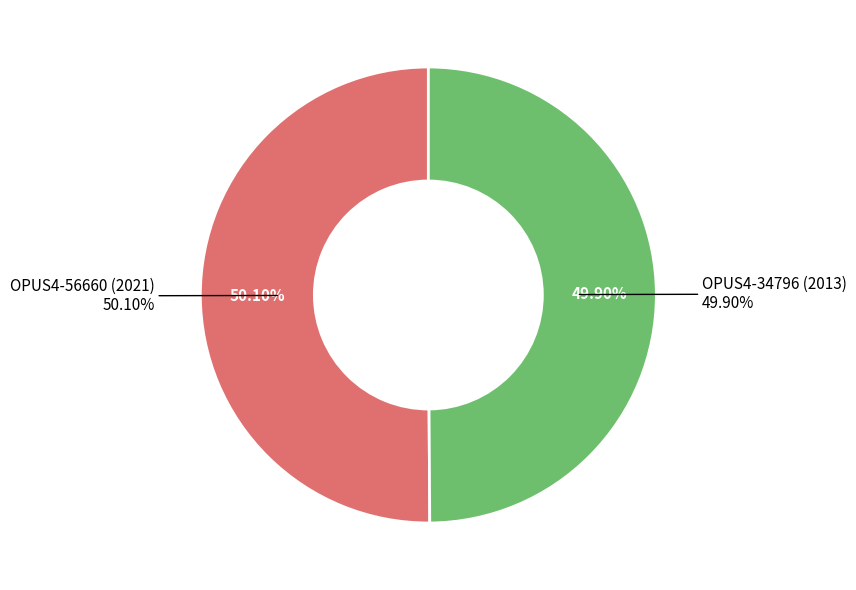

Count the number of slices in the pie.

2